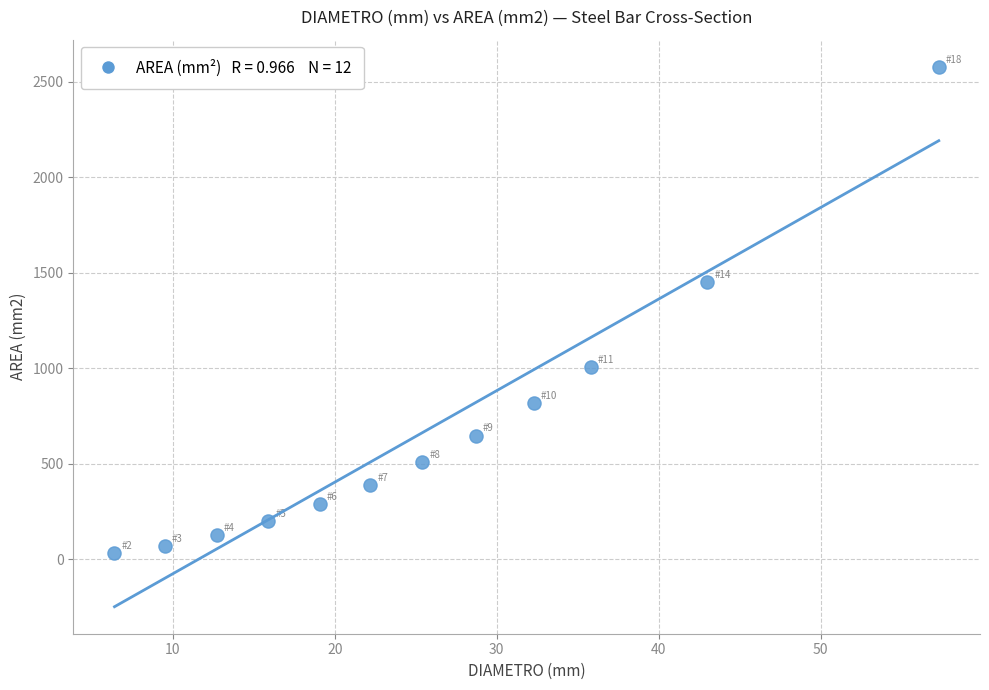

What Y value in the scatter plot is closest to 1305?

1452.2